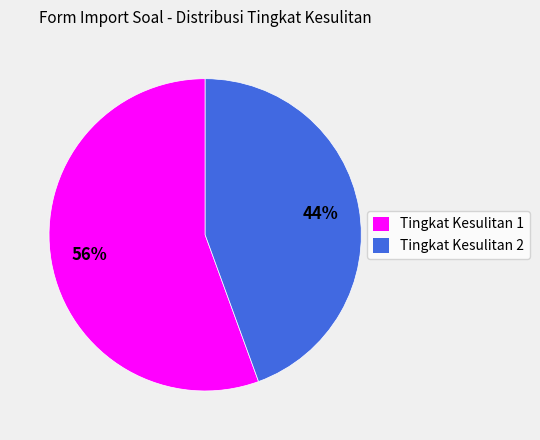

Is it true that Tingkat Kesulitan 1 is 47% of the pie?

False